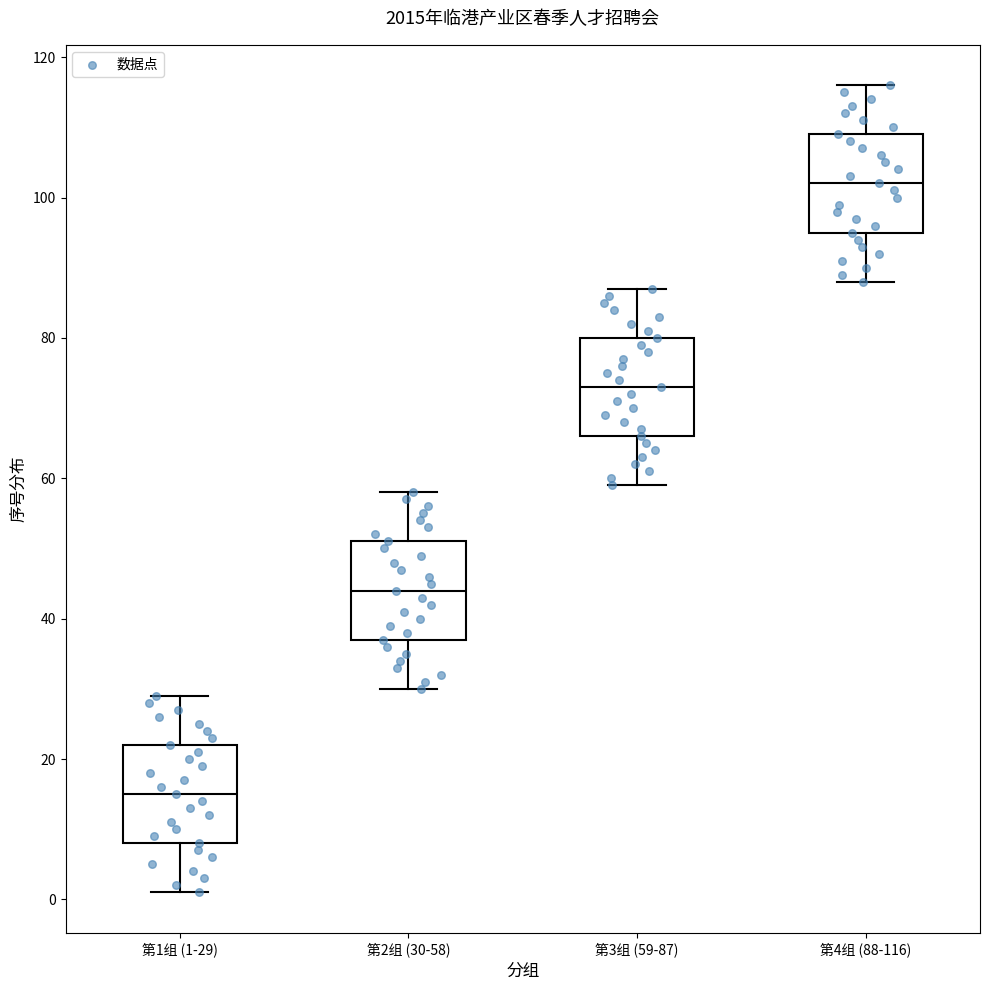

Which box's median line is the lowest?

第1组 (1-29)